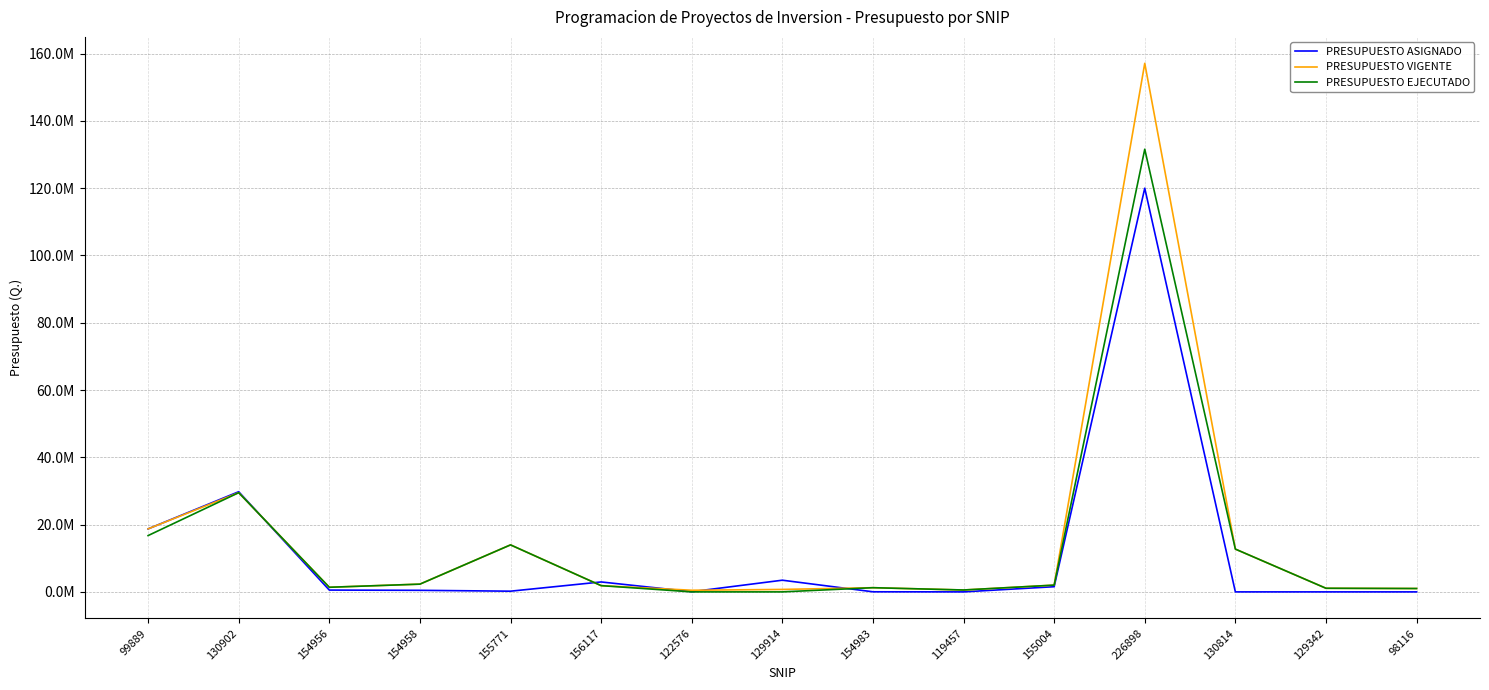

Where is the first local maximum for PRESUPUESTO VIGENTE?

130902